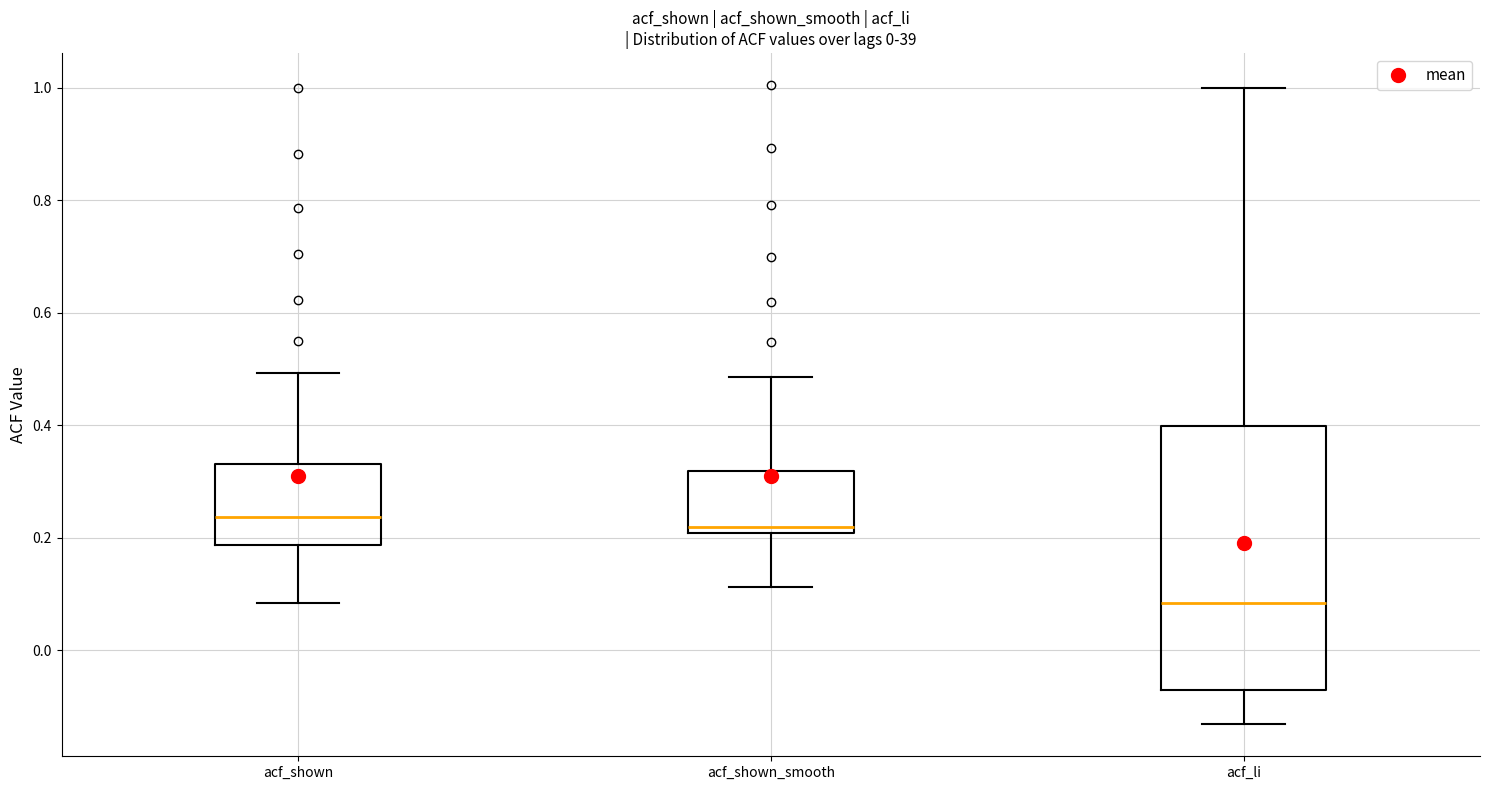

Which box is the tallest, from its lower edge to its upper edge?

acf_li